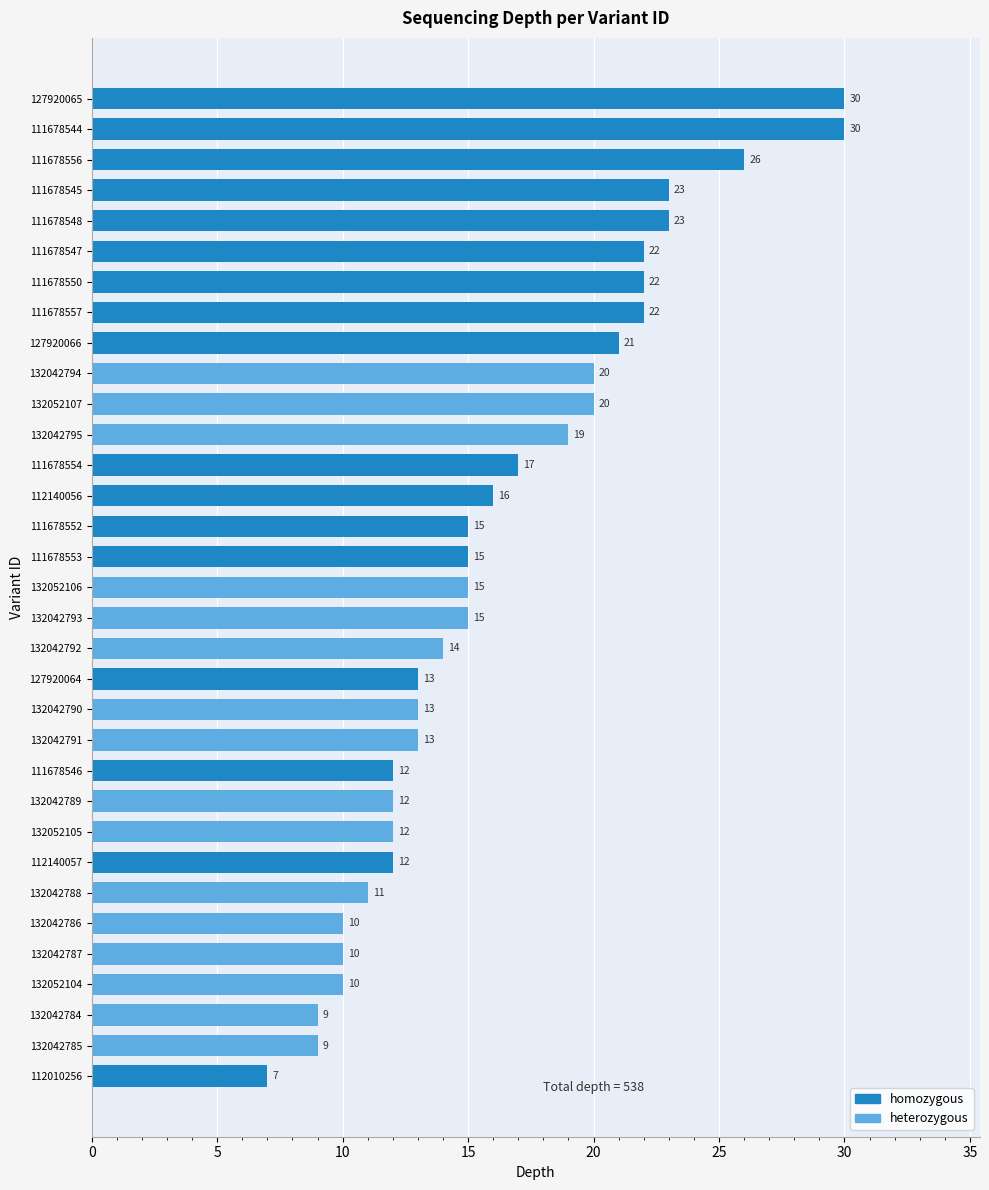

What value does the data have at 132042790, to the nearest 5?

15